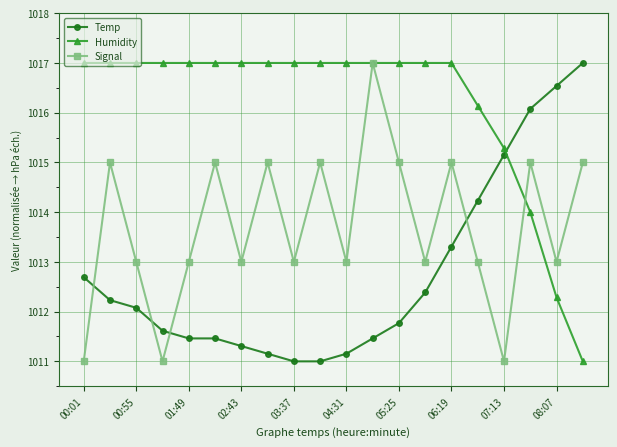

List the series in order of their overall mean, lowest first.

Temp, Signal, Humidity